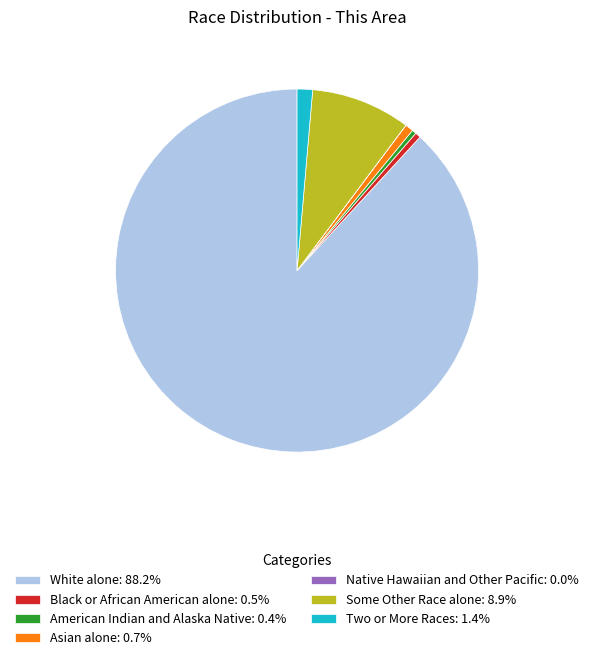

Approximately how many times larger is the value at Some Other Race alone: 8.9% compared to American Indian and Alaska Native: 0.4%?

23.3